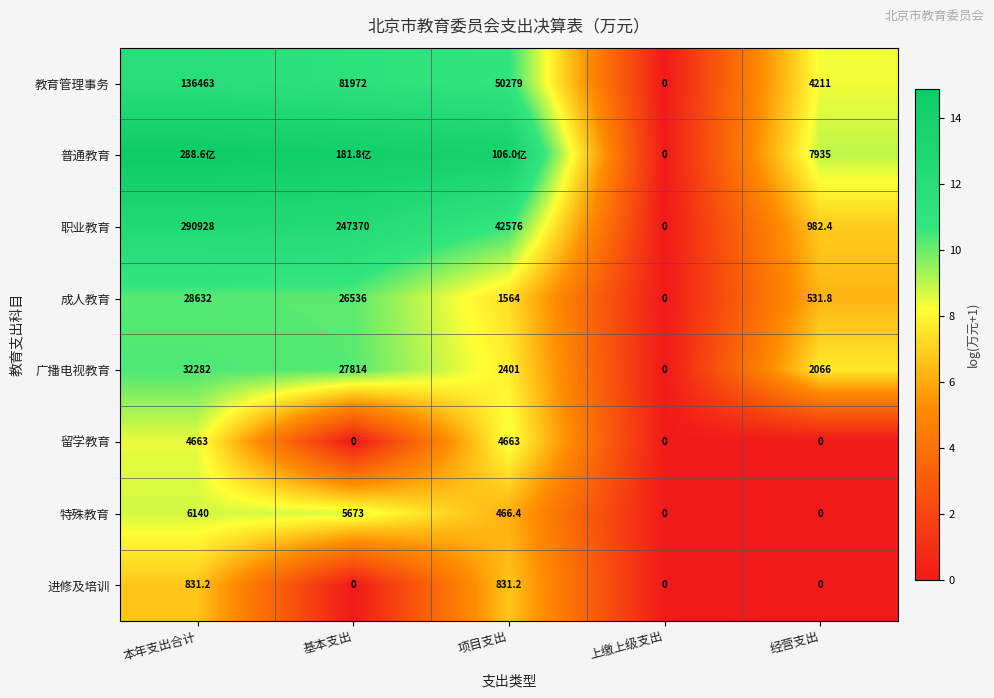

True or false: 进修及培训 has a value of 0.0 at 上缴上级支出.

True